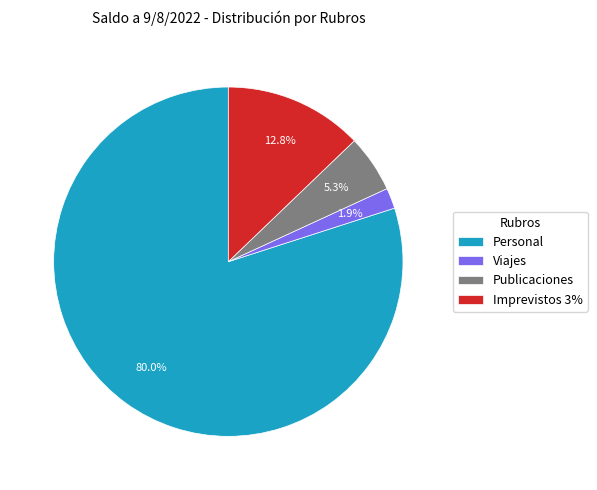

The Imprevistos 3% slice represents 26% of the pie. True or false?

False